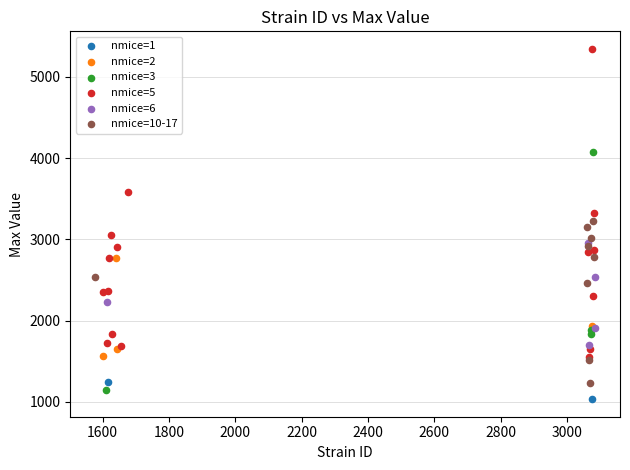

Which series reaches the minimum Y coordinate?

nmice=1